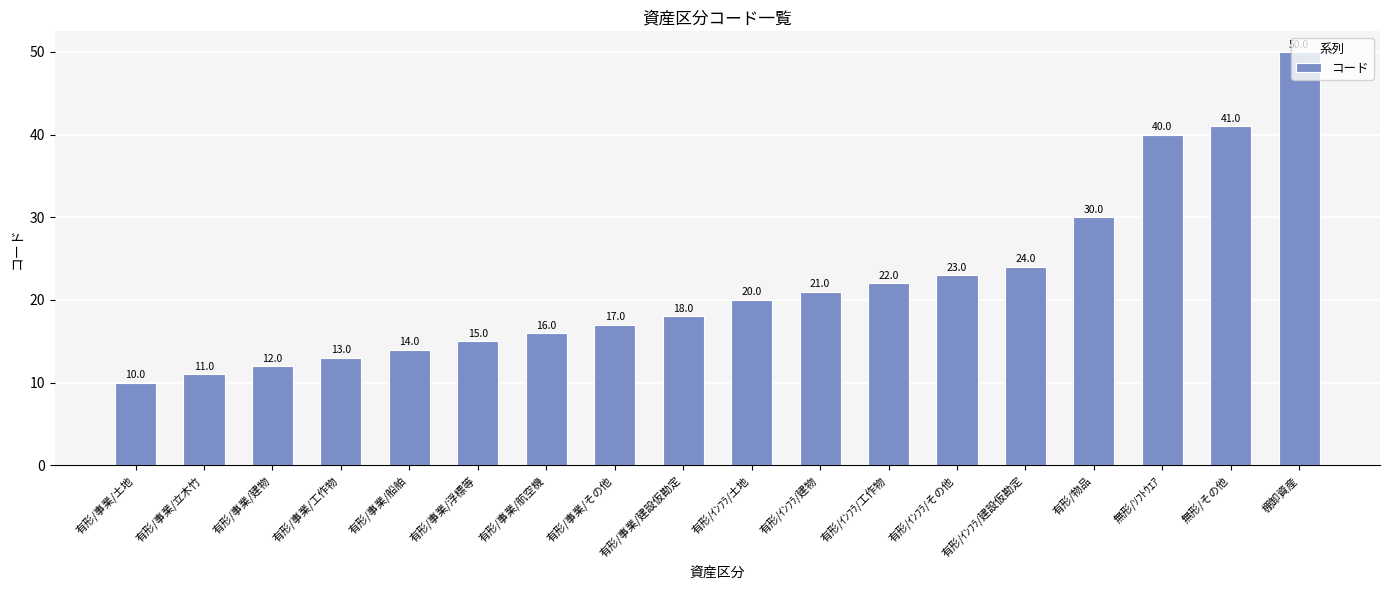

Which has a higher value, 有形/物品 or 有形/ｲﾝﾌﾗ/工作物?

有形/物品